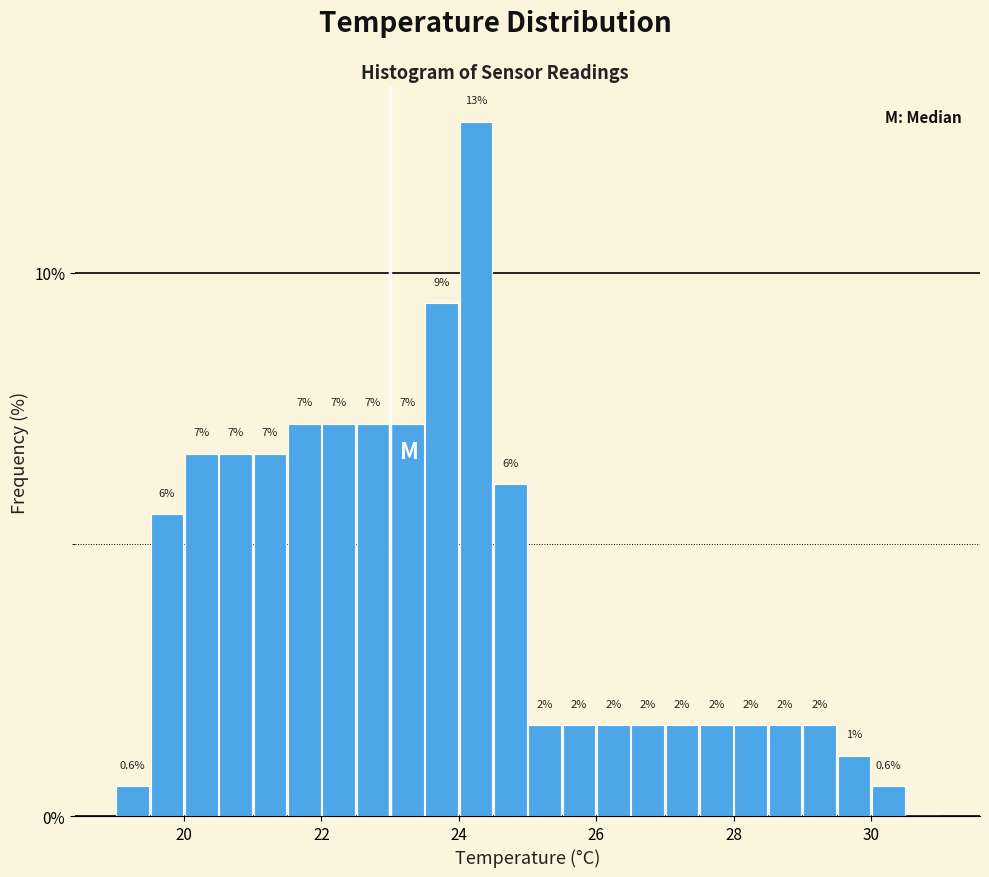

Read against the x-axis, roughly where is the centre of the tallest bar?

24.2